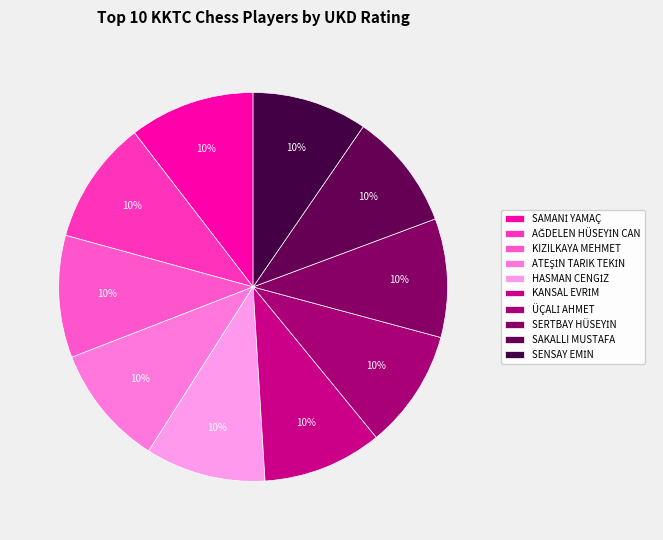

How many slices are in this pie chart?

10